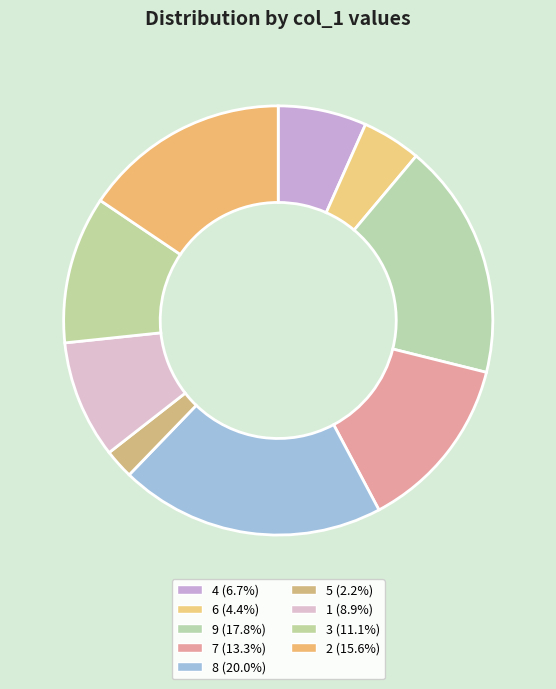

Count the number of slices in the pie.

9